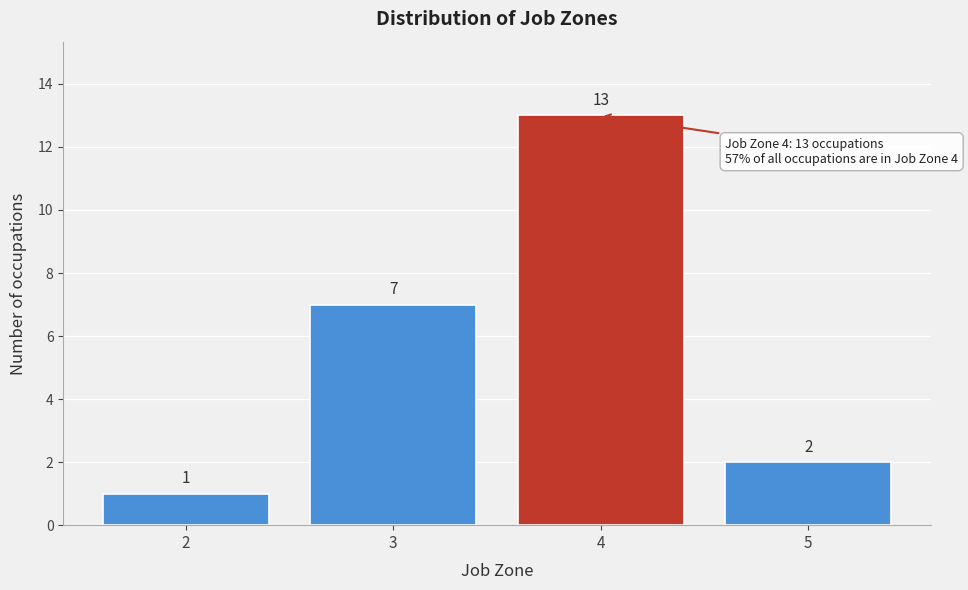

Reading right to left, transcribe all the data shown in this chart.

2	13	7	1